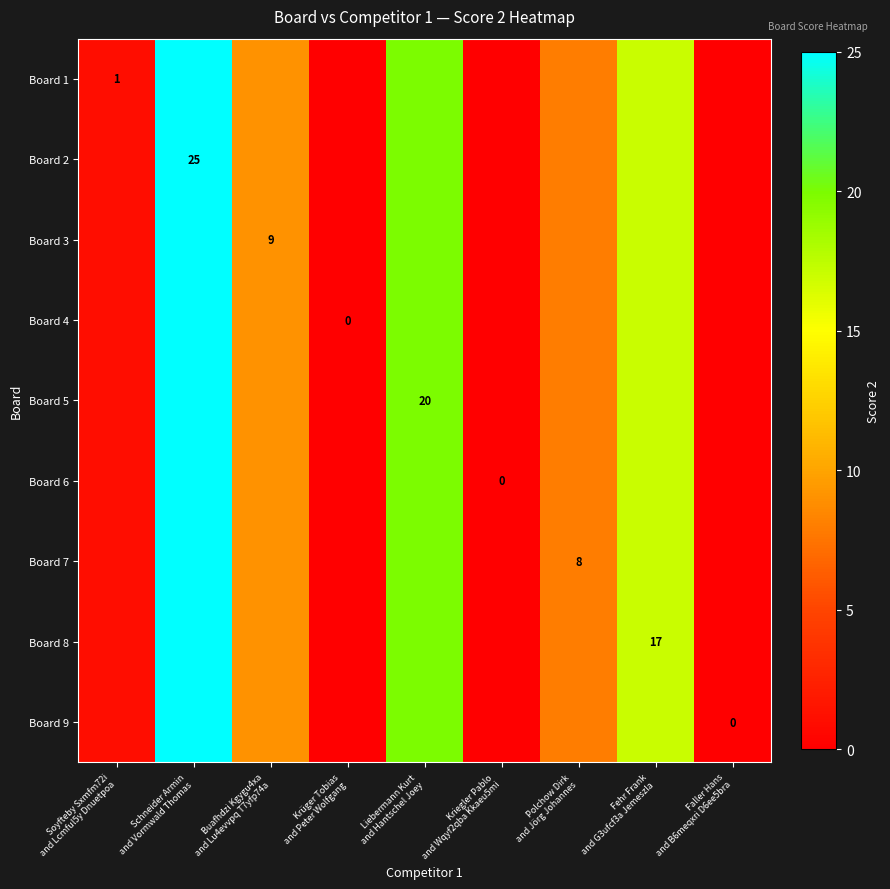

The value of Board 8 at Krüger Tobias and Peter Wolfgang is 11. True or false?

False